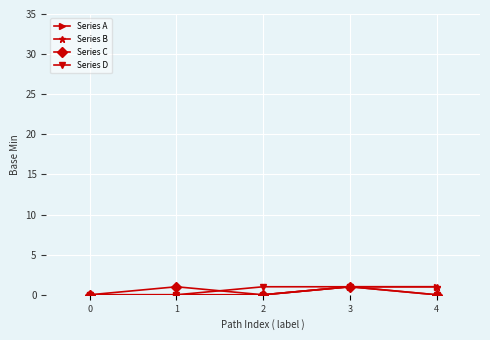

What is the maximum value for Series C?

1